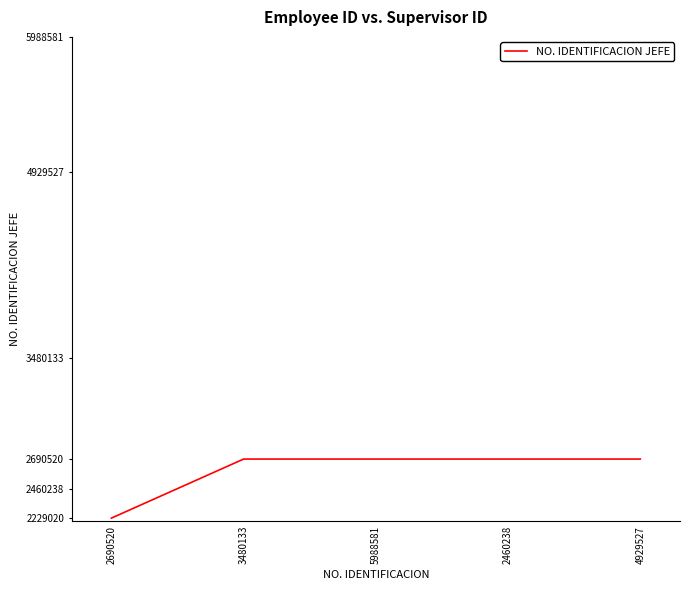

Is this an area chart (filled region under the line)?

No